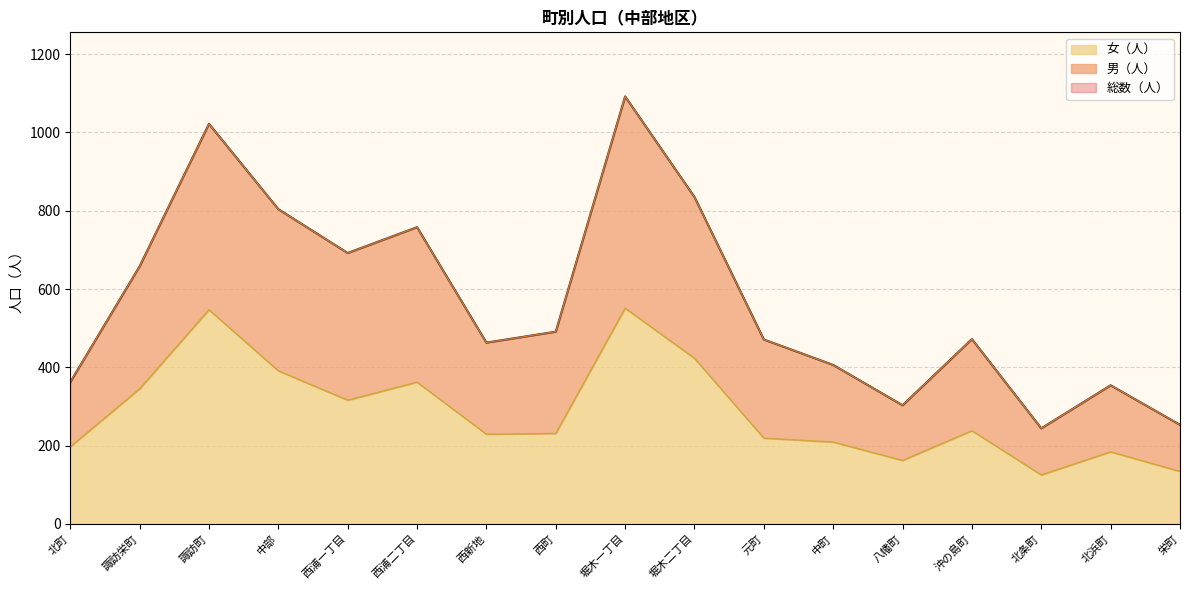

At which label does 総数（人） reach its peak?

堀木一丁目